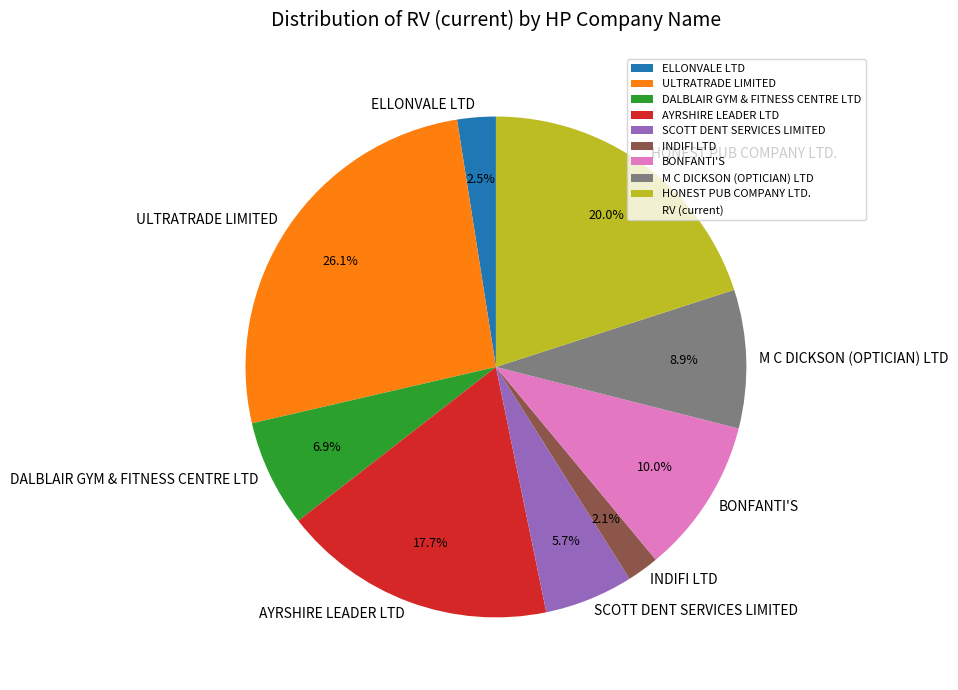

To the nearest percent, what is the combined percentage of SCOTT DENT SERVICES LIMITED and INDIFI LTD?

8%